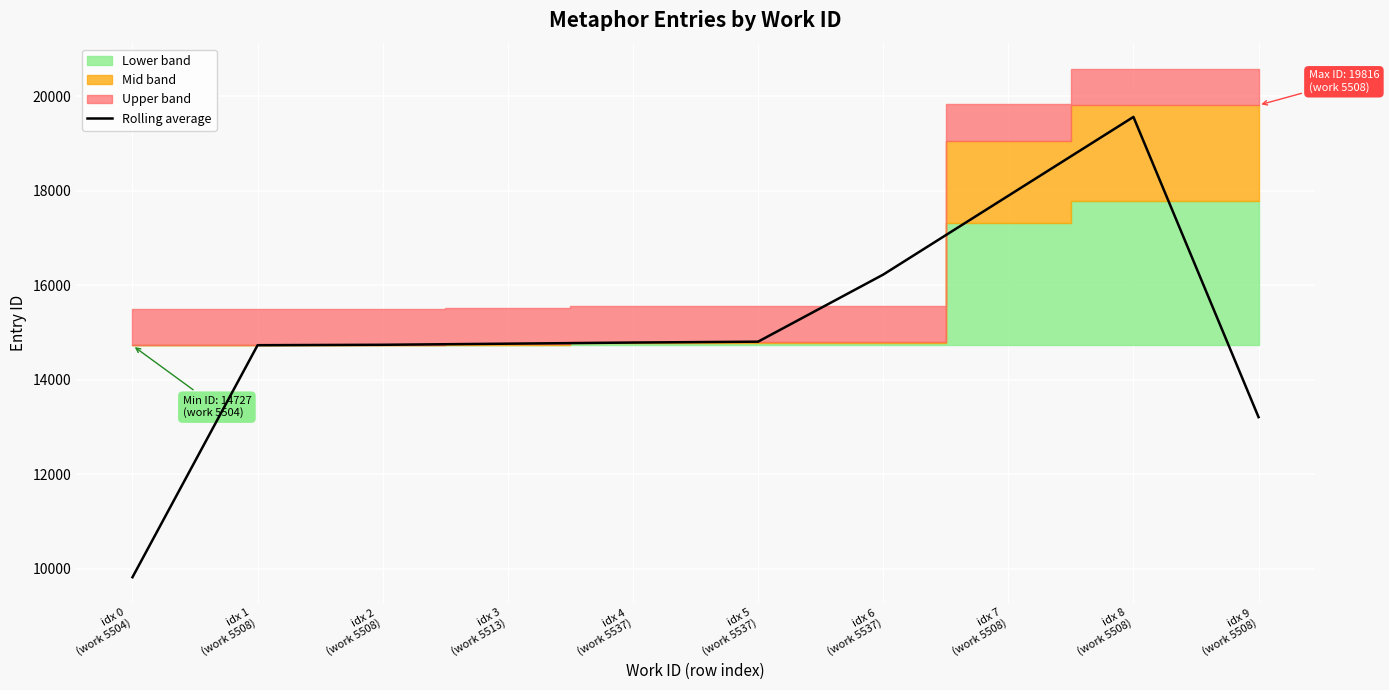

At which category does the chart reach its peak across all series?

idx 8
(work 5508)